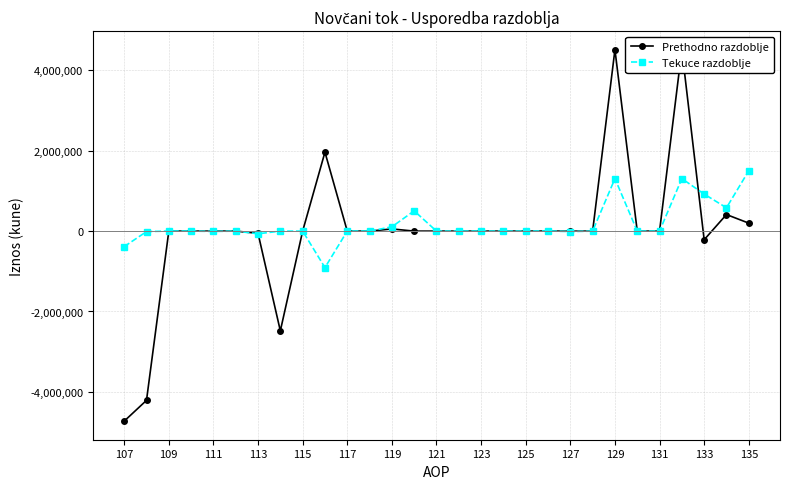

Which series ends up on top after the final intersection of Tekuce razdoblje and Prethodno razdoblje?

Tekuce razdoblje